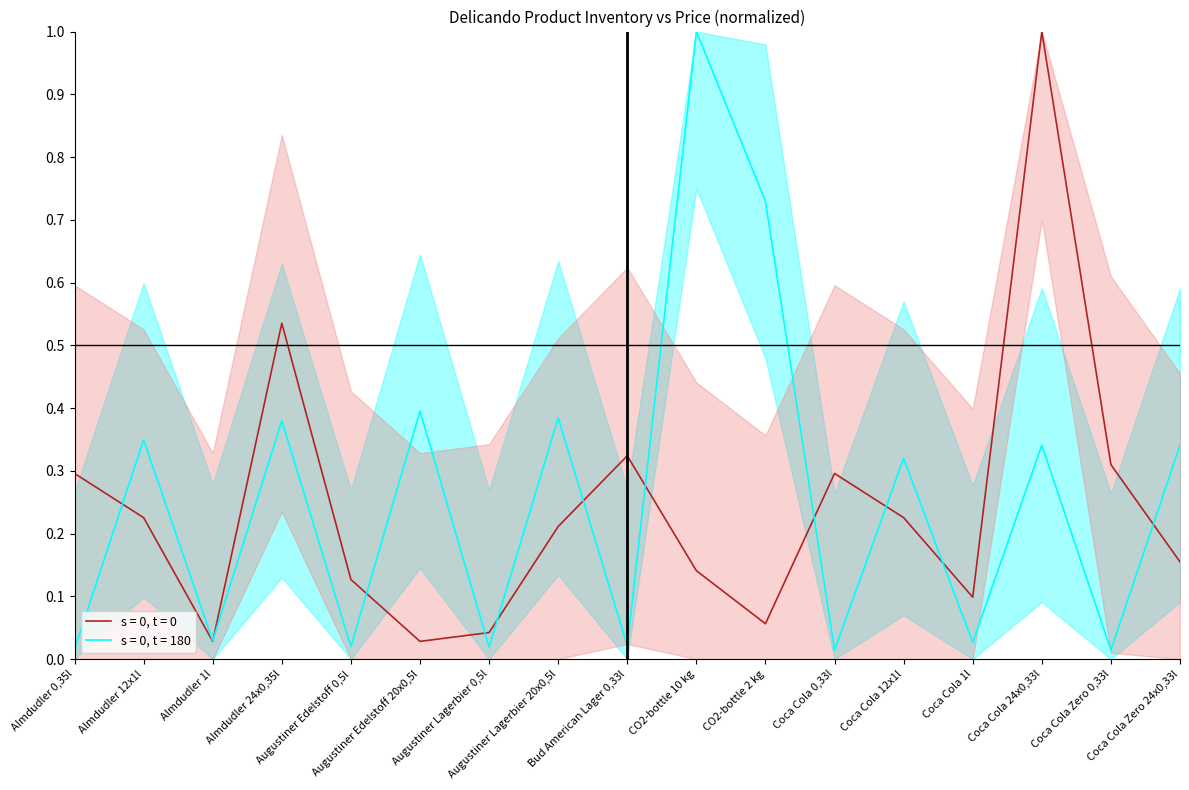

Reading left to right, extract all data points from this chart.

Stock (s=0, t=0): Almdudler 0,35l=0.3	Almdudler 12x1l=0.2	Almdudler 1l=0.0	Almdudler 24x0,35l=0.5	Augustiner Edelstoff 0,5l=0.1	Augustiner Edelstoff 20x0,5l=0.0	Augustiner Lagerbier 0,5l=0.0	Augustiner Lagerbier 20x0,5l=0.2	Bud American Lager 0,33l=0.3	CO2-bottle 10 kg=0.1	CO2-bottle 2 kg=0.1	Coca Cola 0,33l=0.3	Coca Cola 12x1l=0.2	Coca Cola 1l=0.1	Coca Cola 24x0,33l=1.0	Coca Cola Zero 0,33l=0.3	Coca Cola Zero 24x0,33l=0.2
Price EUR (s=0, t=180): Almdudler 0,35l=0.0	Almdudler 12x1l=0.3	Almdudler 1l=0.0	Almdudler 24x0,35l=0.4	Augustiner Edelstoff 0,5l=0.0	Augustiner Edelstoff 20x0,5l=0.4	Augustiner Lagerbier 0,5l=0.0	Augustiner Lagerbier 20x0,5l=0.4	Bud American Lager 0,33l=0.0	CO2-bottle 10 kg=1.0	CO2-bottle 2 kg=0.7	Coca Cola 0,33l=0.0	Coca Cola 12x1l=0.3	Coca Cola 1l=0.0	Coca Cola 24x0,33l=0.3	Coca Cola Zero 0,33l=0.0	Coca Cola Zero 24x0,33l=0.3